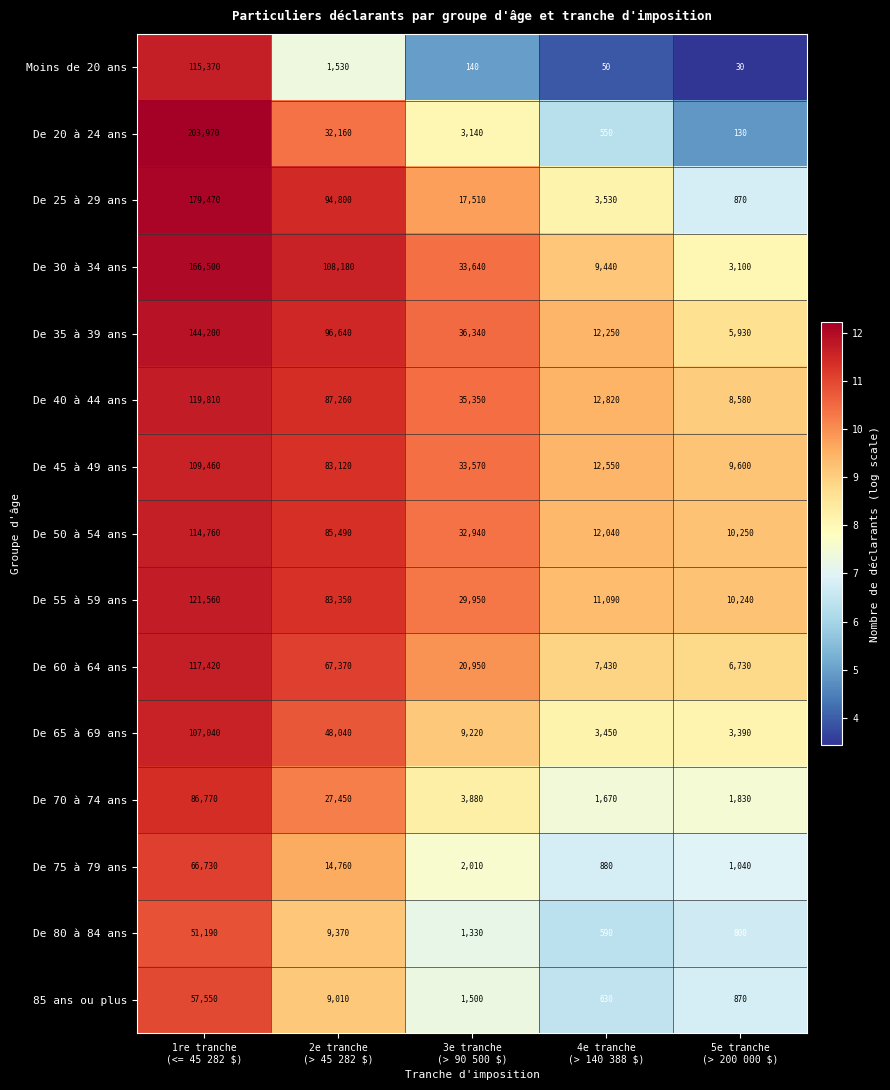

What is the maximum value shown in the chart?

203970